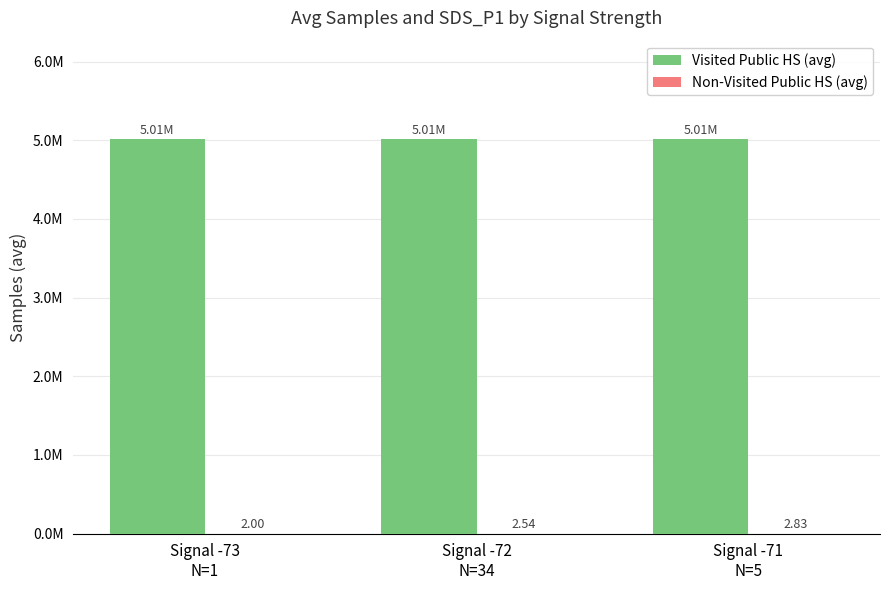

Rank the categories by Non-Visited Public HS (avg) value from highest to lowest.

Signal -71
N=5, Signal -72
N=34, Signal -73
N=1